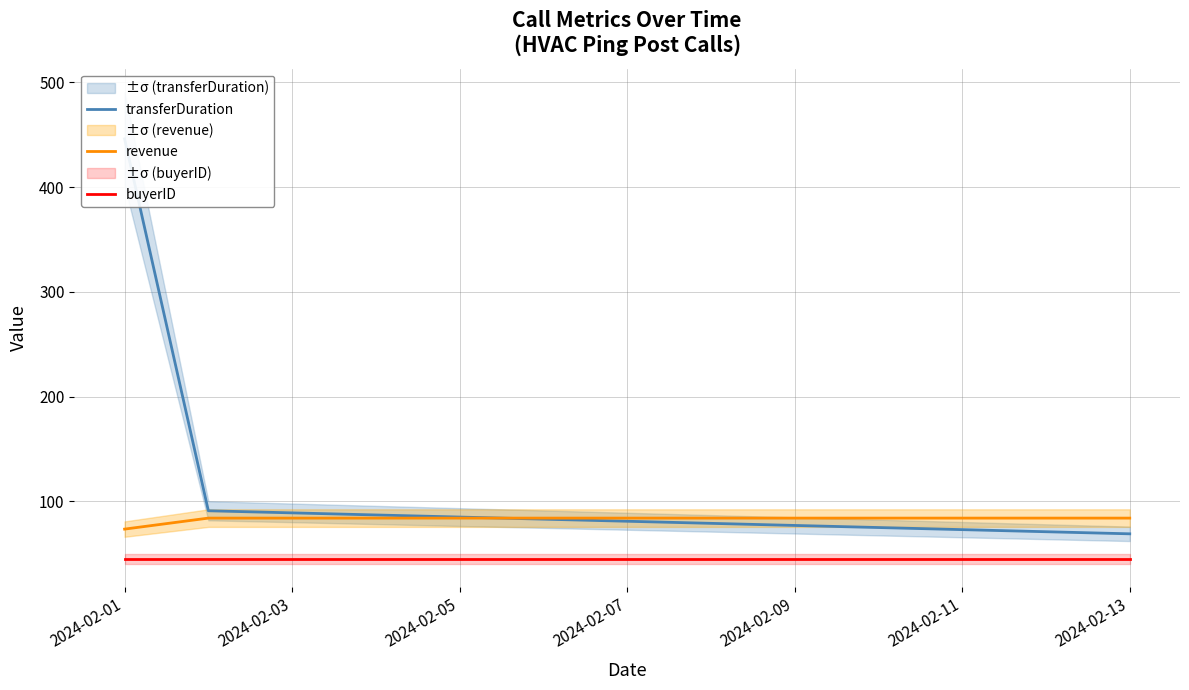

The value of revenue at 2024-02-01 is 73.5. True or false?

True